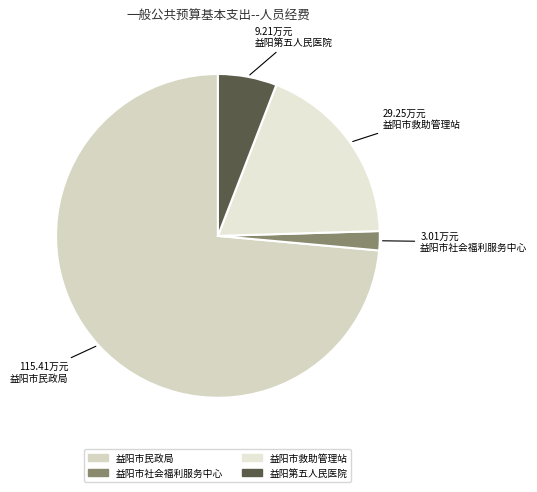

What is the smallest slice in the pie chart?

益阳市社会福利服务中心